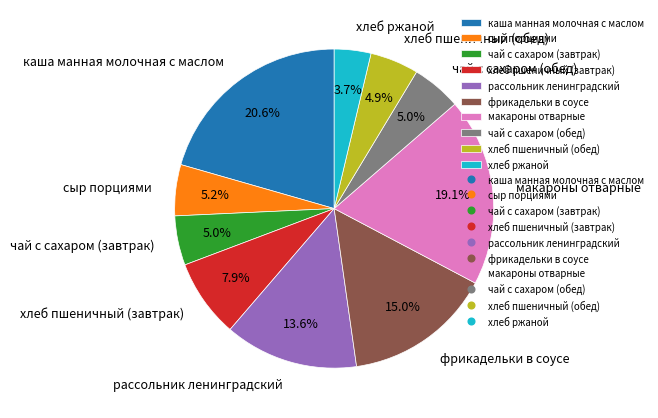

Count the number of slices in the pie.

10